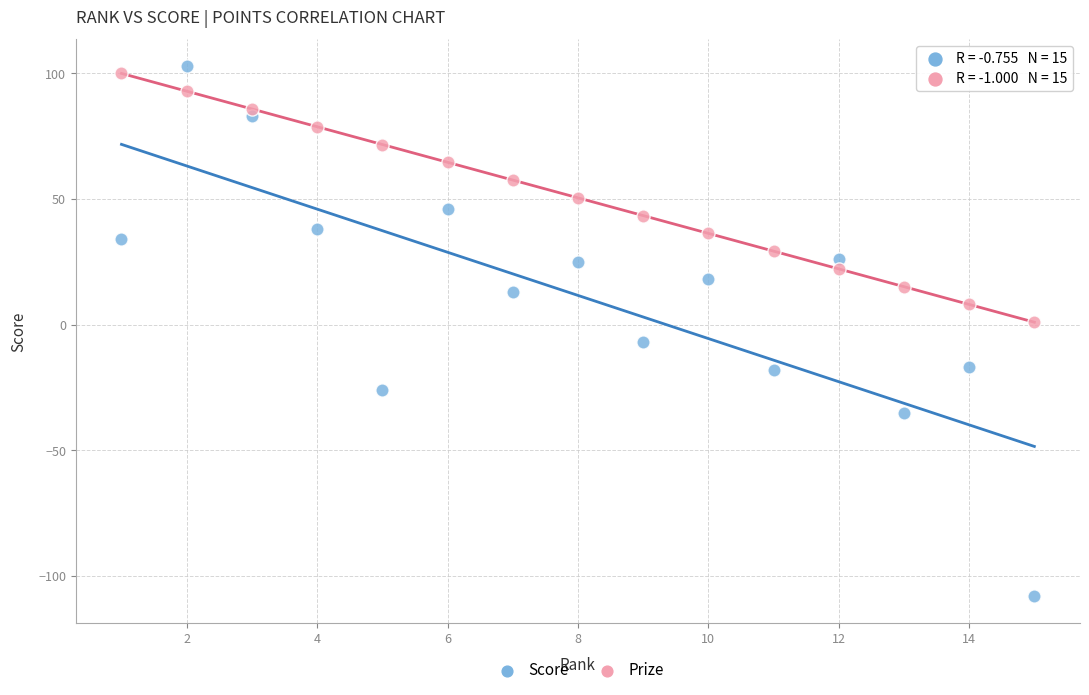

Which series reaches the maximum Y coordinate?

Score